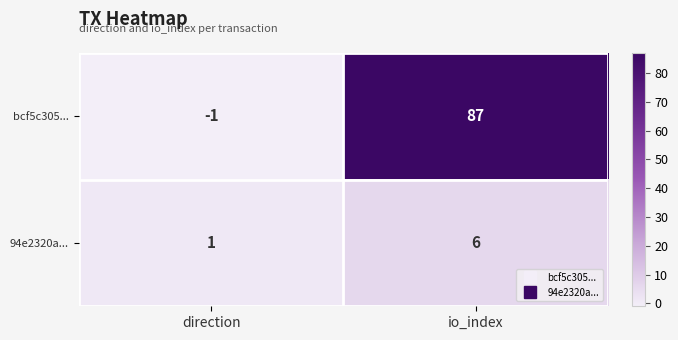

At io_index, list the series in order from smallest to largest.

94e2320a..., bcf5c305...